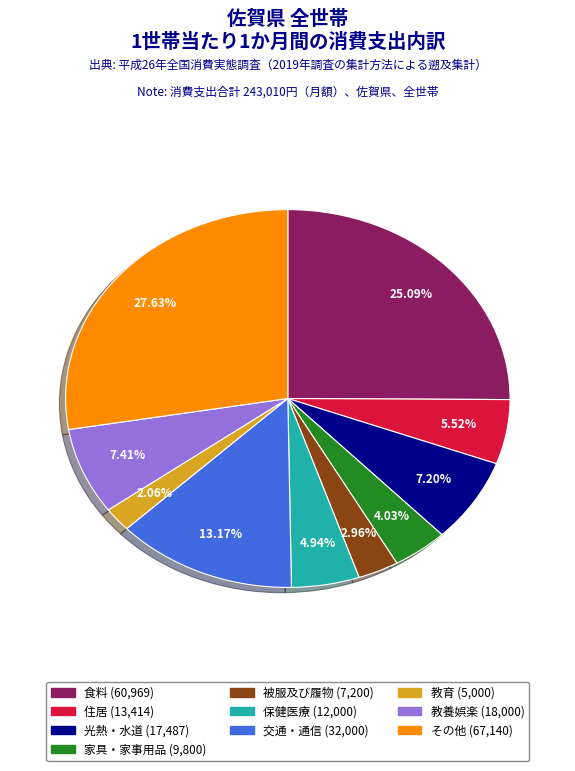

Combined, do 交通・通信 (32,000) and 食料 (60,969) account for over 50%?

No